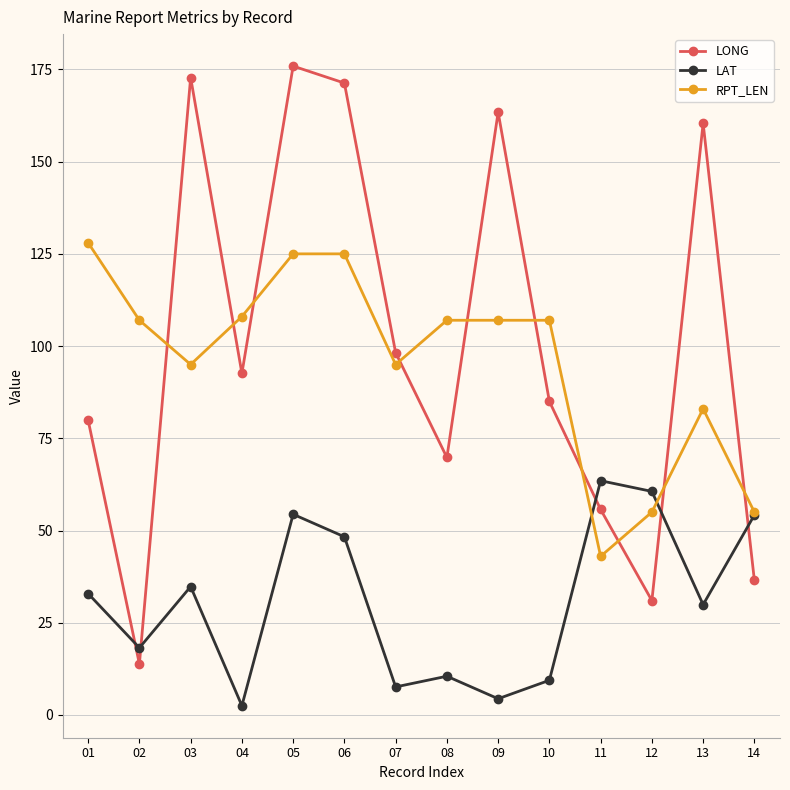

What is the spread (max minus min) of values at 05?

121.5